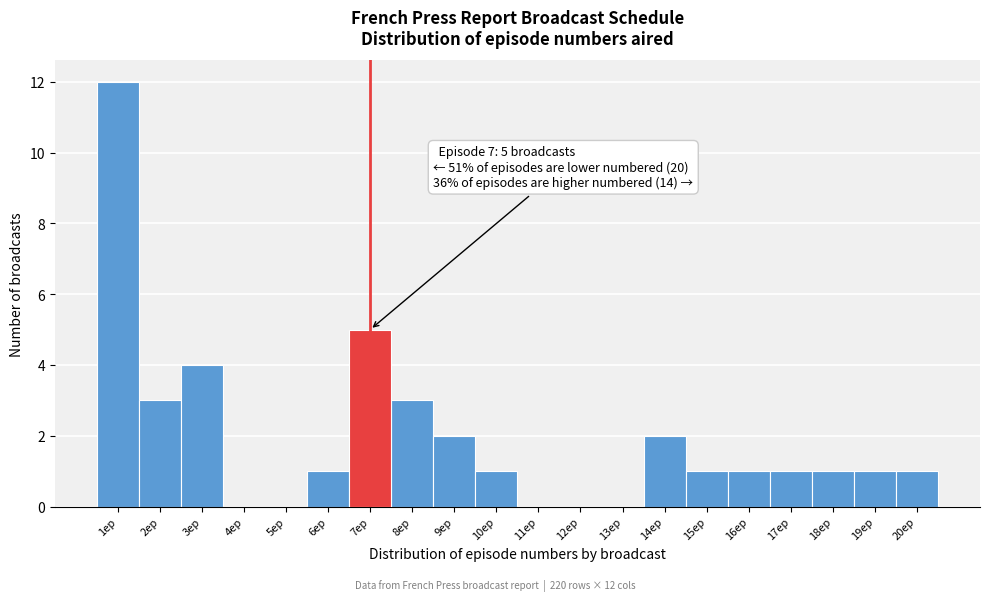

Reading left to right, what are all the values shown in this chart?

1ep=12	2ep=3	3ep=4	4ep=0	5ep=0	6ep=1	7ep=5	8ep=3	9ep=2	10ep=1	11ep=0	12ep=0	13ep=0	14ep=2	15ep=1	16ep=1	17ep=1	18ep=1	19ep=1	20ep=1